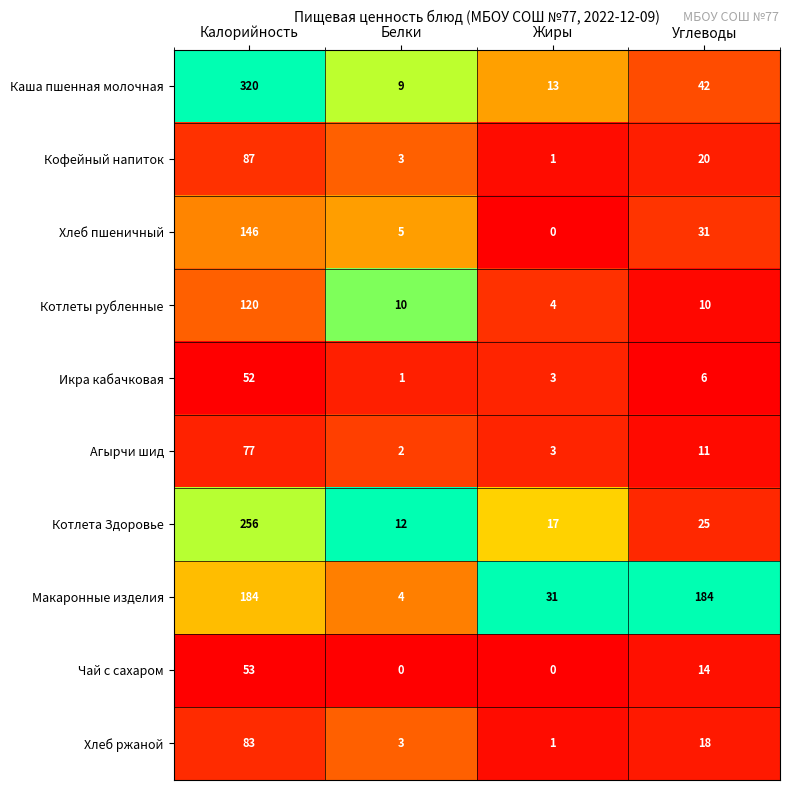

Rank the series by their maximum value, from lowest to highest.

Икра кабачковая, Чай с сахаром, Агырчи шид, Хлеб ржаной, Кофейный напиток, Котлеты рубленные, Хлеб пшеничный, Макаронные изделия, Котлета Здоровье, Каша пшенная молочная